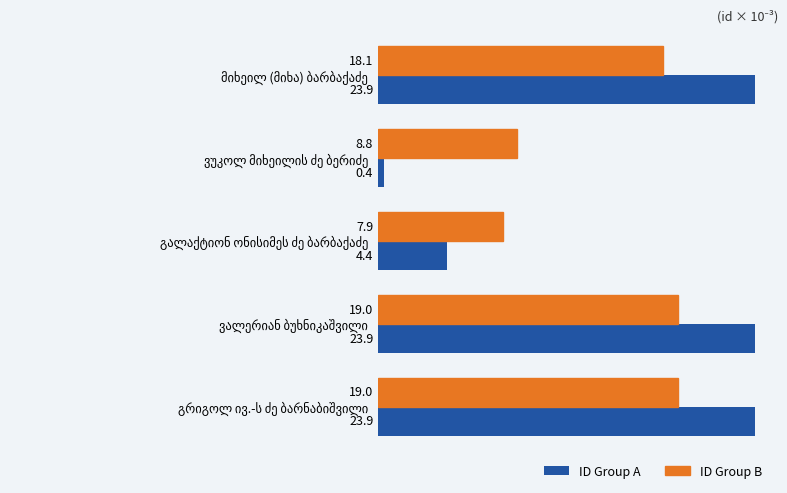

What are all the series names shown in the legend?

ID Group A, ID Group B